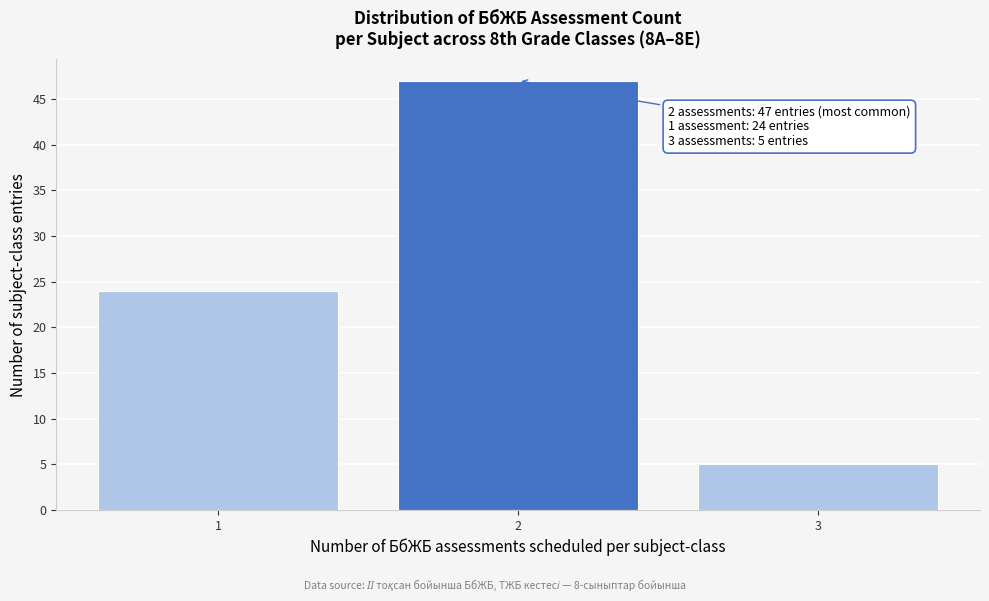

Over which range of the x-axis is the bar tallest?

1.5 to 2.5